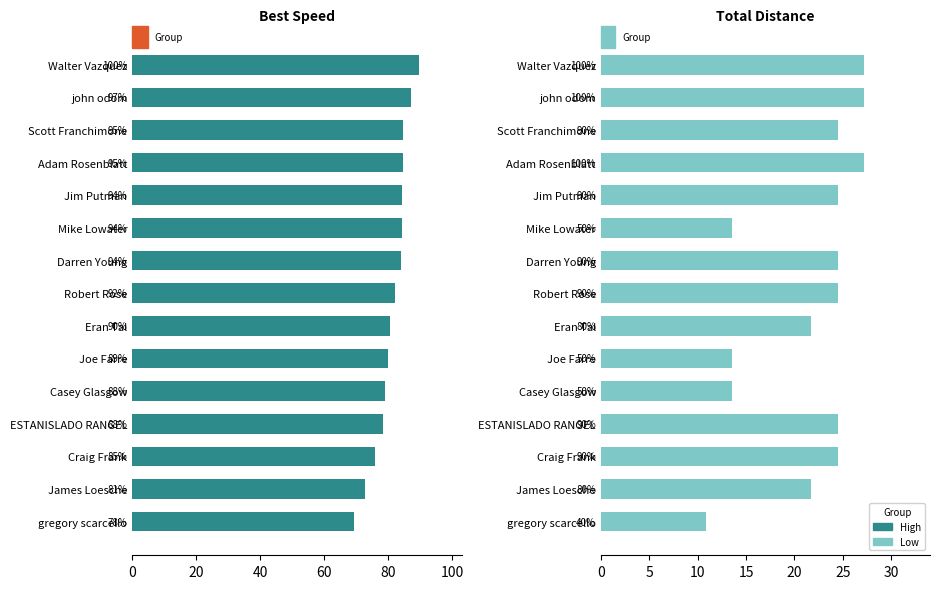

Between Scott Franchimone and Eran Tal, which is larger?

Scott Franchimone